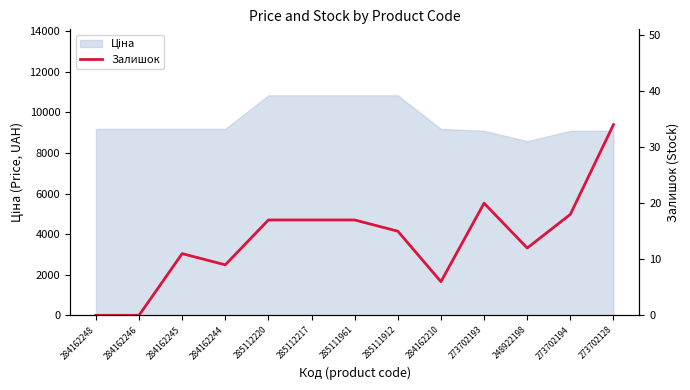

At which category does the chart reach its peak across all series?

273702128